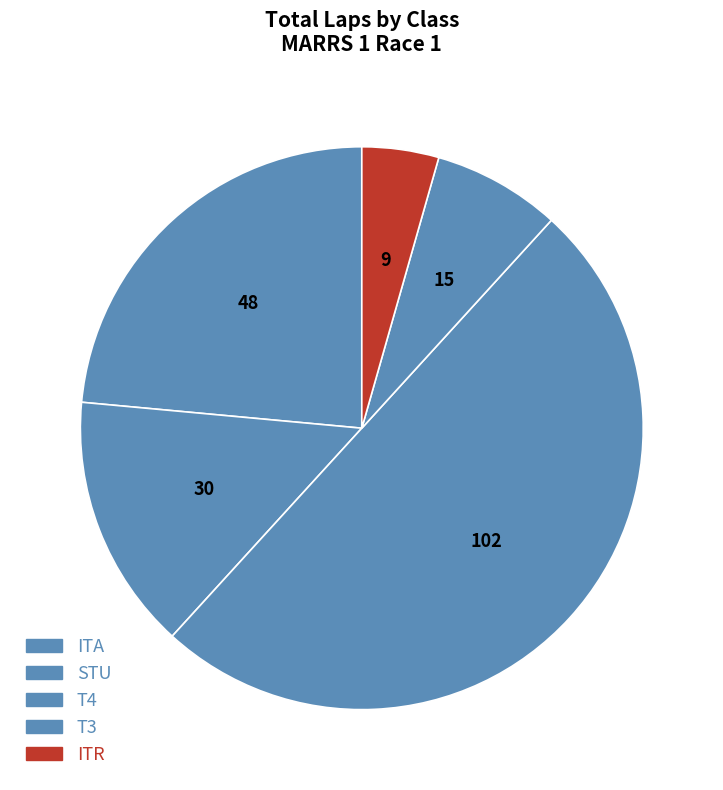

How many segments does this pie chart have?

5